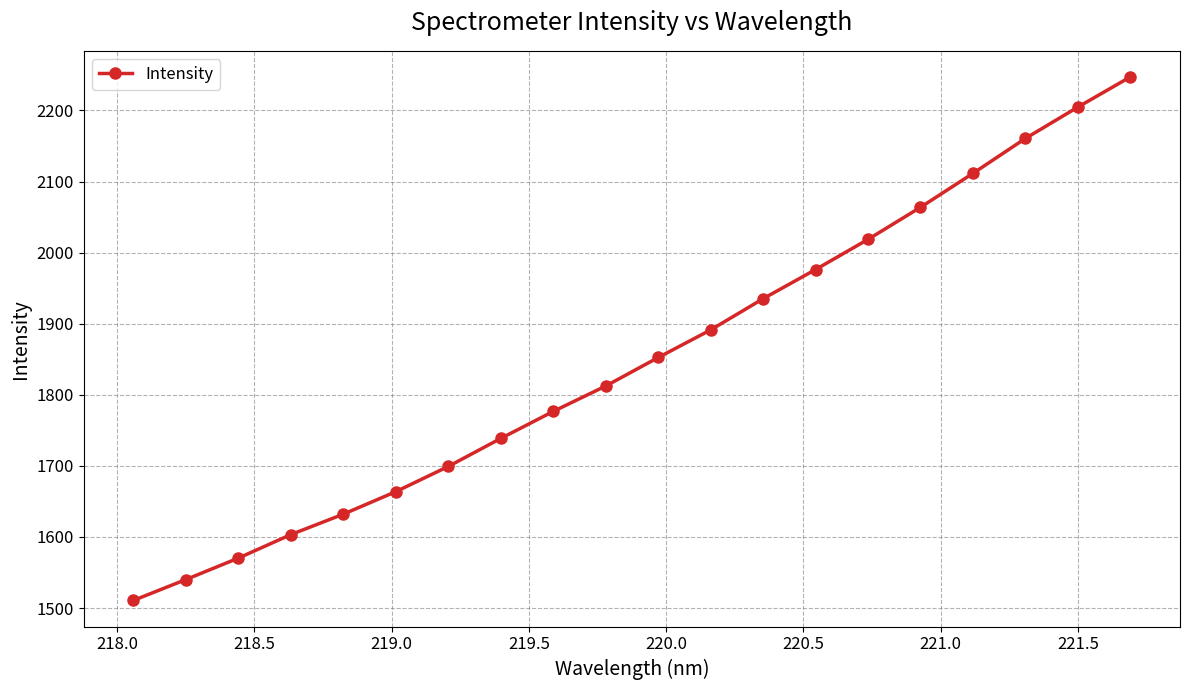

True or false: there are more than 0 points higher than both neighbors.

False